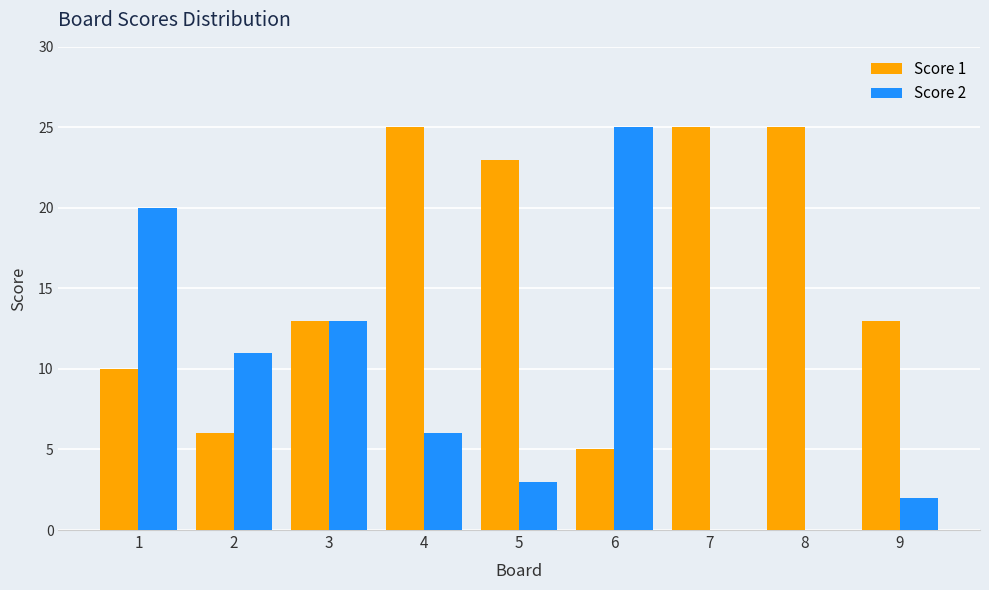

Is the value of Score 2 at 7 greater than the value of Score 1 at 4?

No